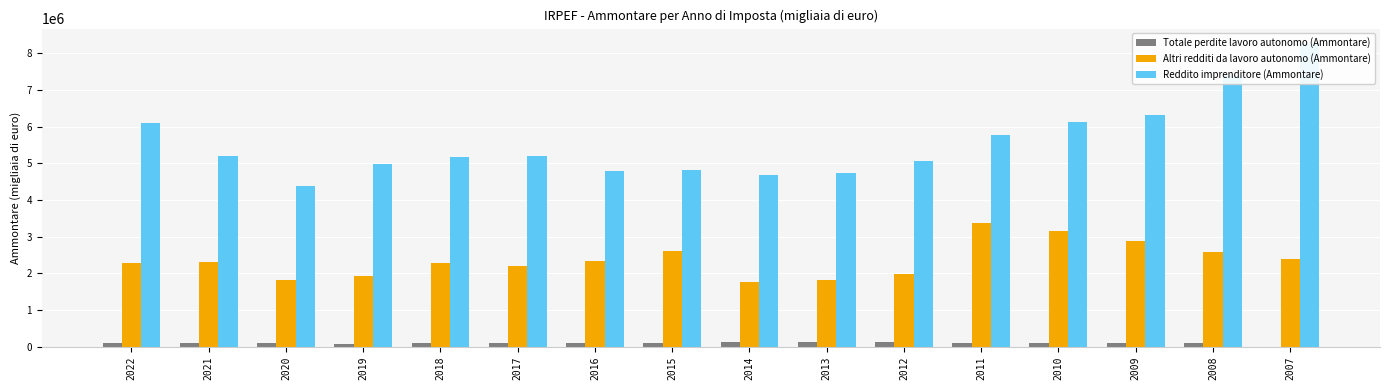

The value of Totale perdite lavoro autonomo (Ammontare) at 2016 is 113271.0. True or false?

True